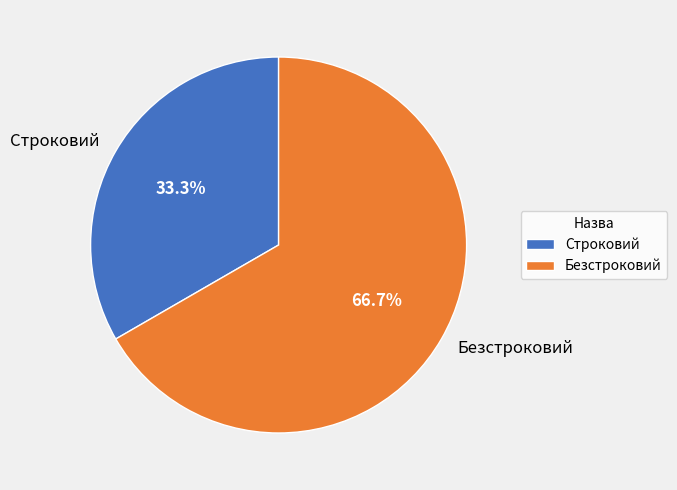

To the nearest percent, what is the difference between the Безстроковий and Строковий slice percentages?

33%